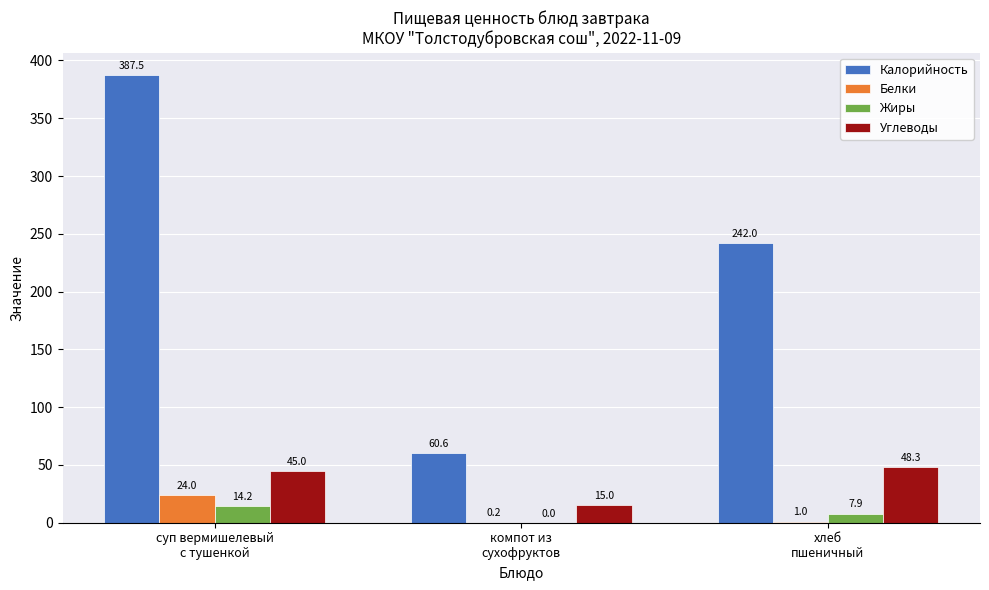

True or false: Жиры has a value of 14.2 at суп вермишелевый
с тушенкой.

True